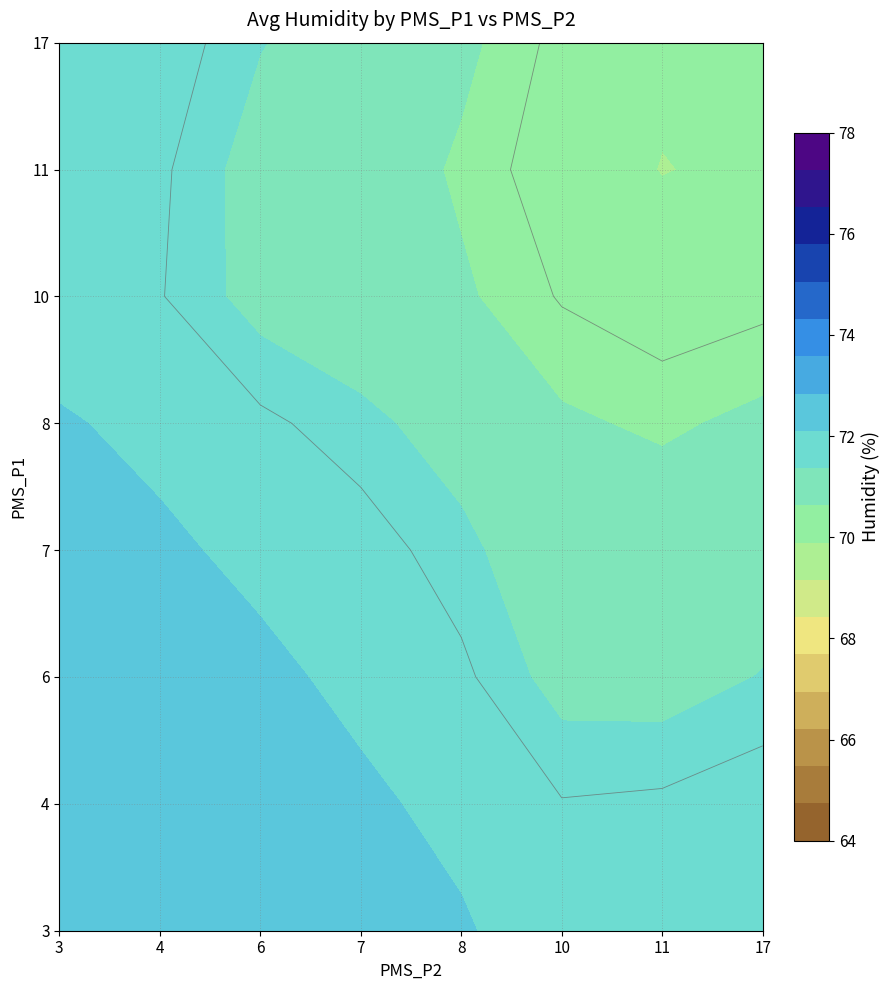

What is the lowest value of the 2 series?

69.5